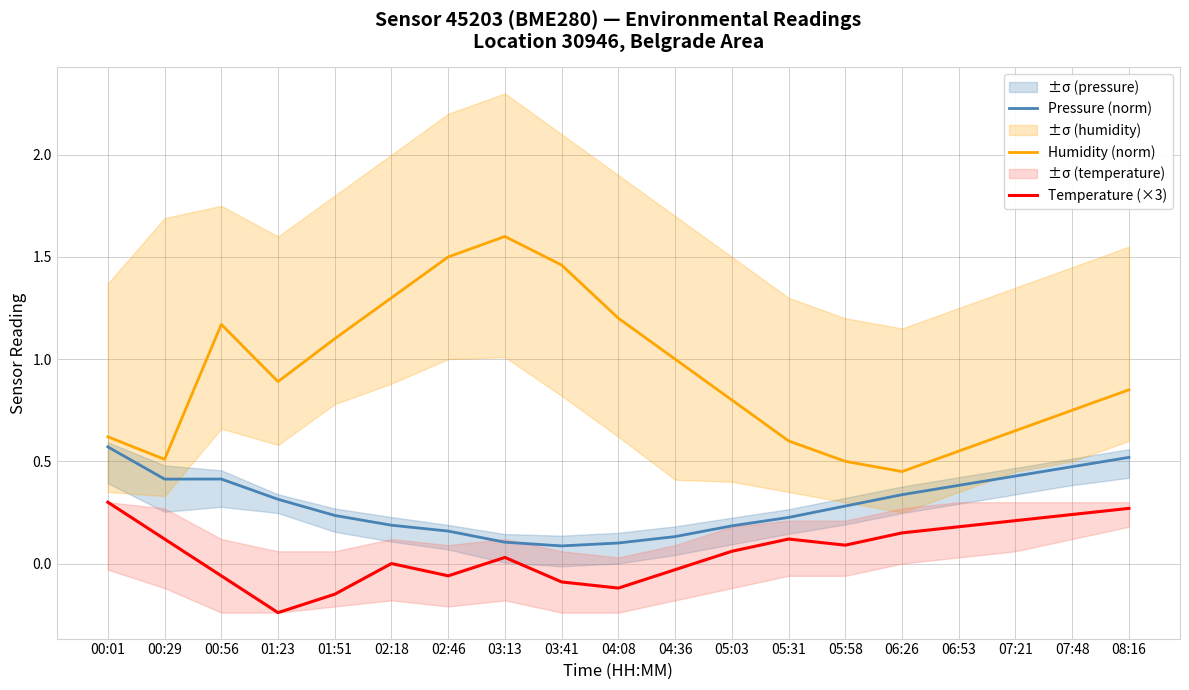

What is the sum of all Temperature (×3) values?

1.0